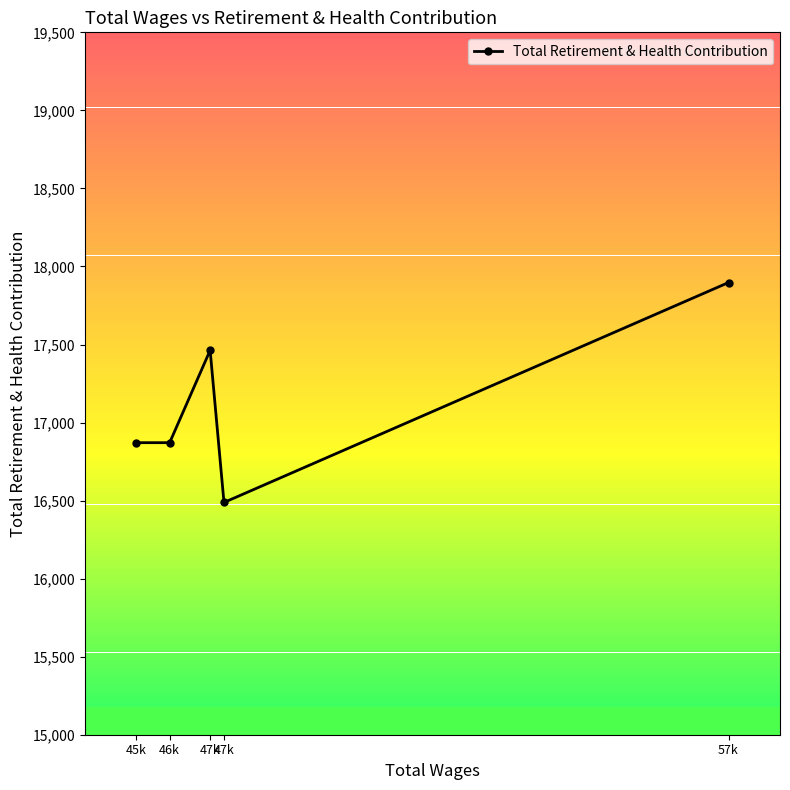

What is the difference between the maximum and minimum values?

1409